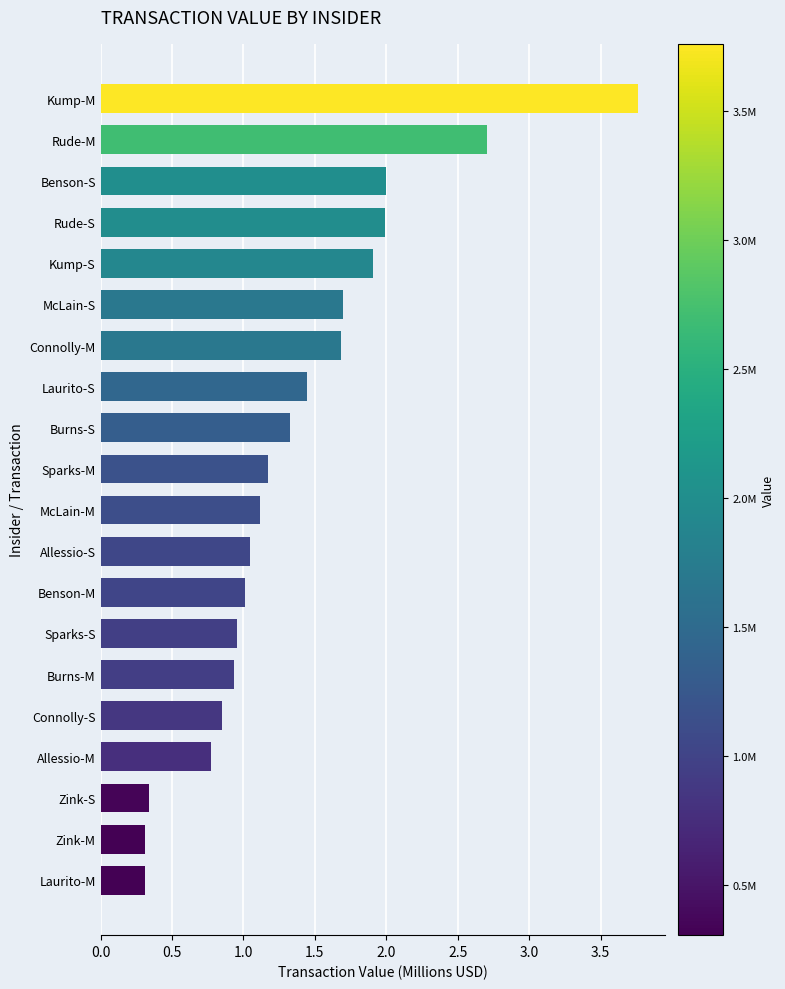

The chart shows a value of 1.1 at Connolly-M. True or false?

False